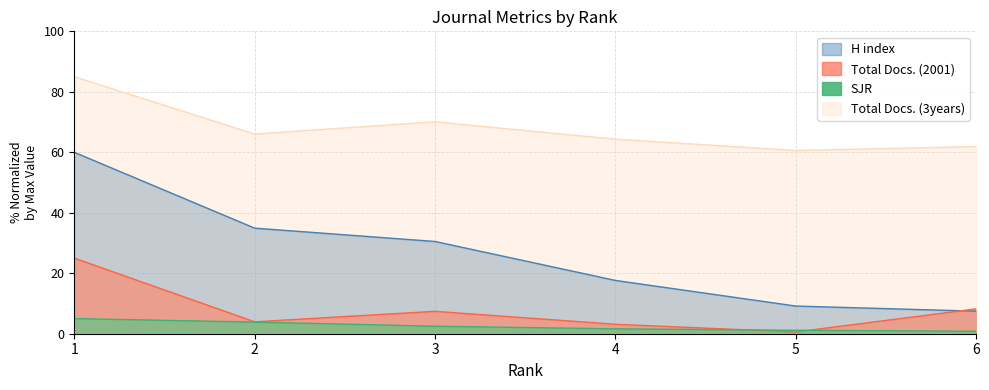

Reading left to right, list all the values displayed in this chart.

SJR: 5.0	3.8	2.5	1.6	1.1	0.8
H index: 60.0	34.9	30.5	17.6	9.2	7.5
Total Docs. (2001): 25.0	3.9	7.4	3.1	0.6	8.2
Total Docs. (3years): 85.0	66.0	70.1	64.3	60.6	61.9